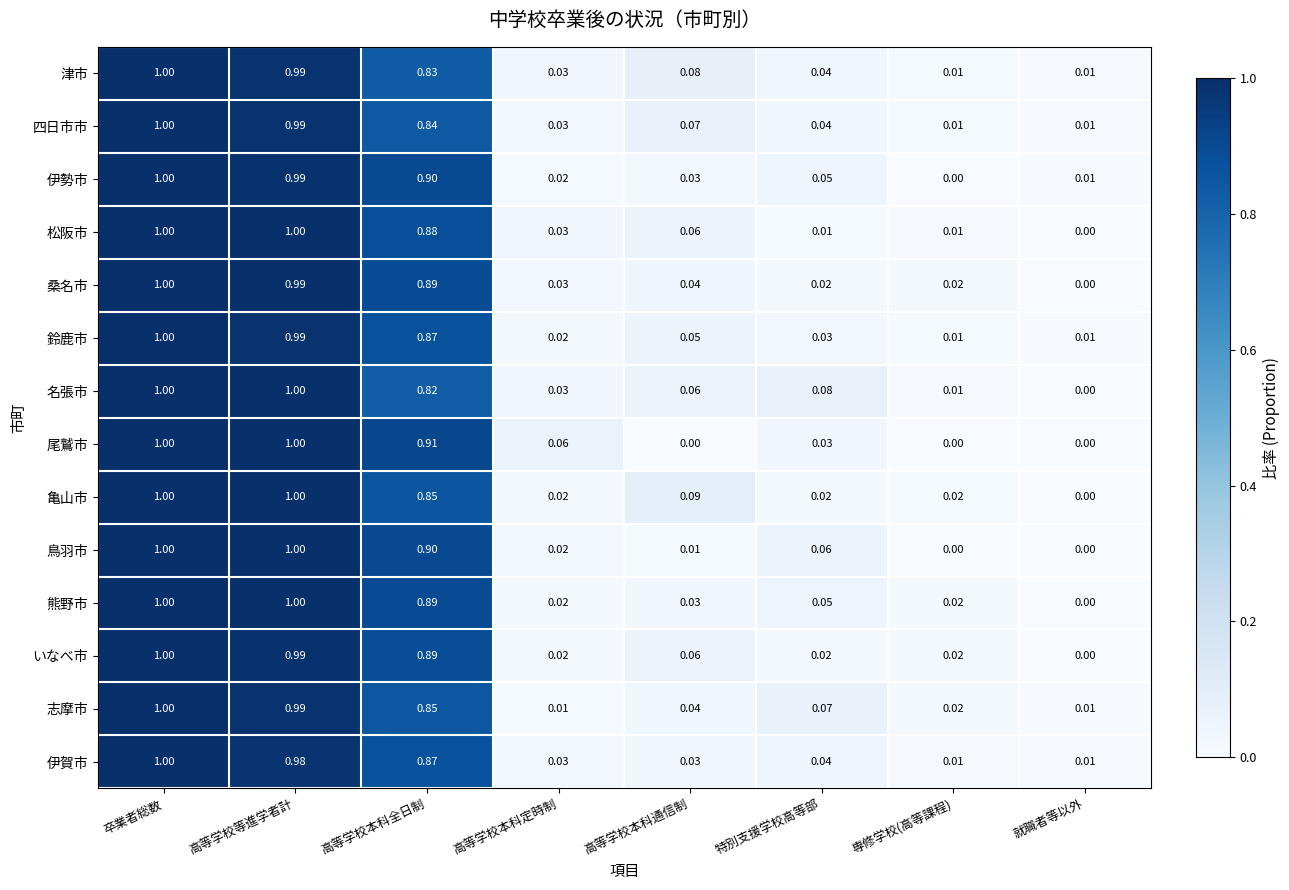

Rank the categories by 伊勢市 value from highest to lowest.

卒業者総数, 高等学校等進学者計, 高等学校本科全日制, 特別支援学校高等部, 高等学校本科通信制, 高等学校本科定時制, 就職者等以外, 専修学校(高等課程)